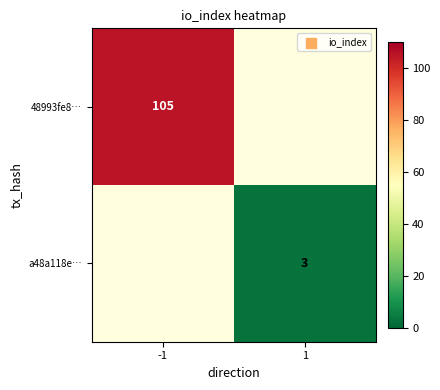

The value of a48a118e… at 1 is 3. True or false?

True